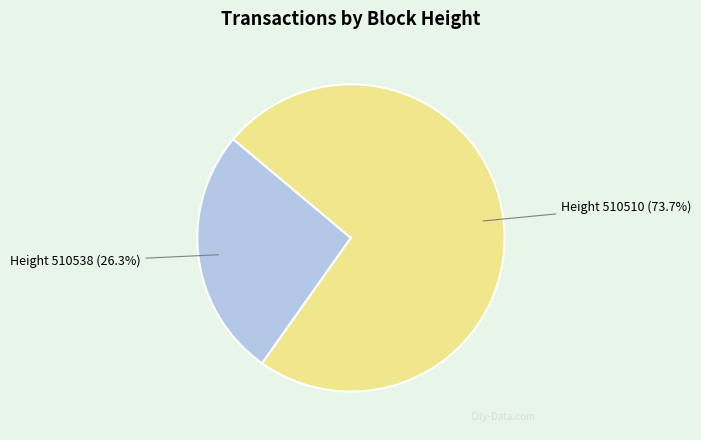

What is the total percentage of Height 510510 (73.7%) and Height 510538 (26.3%)?

100.0%